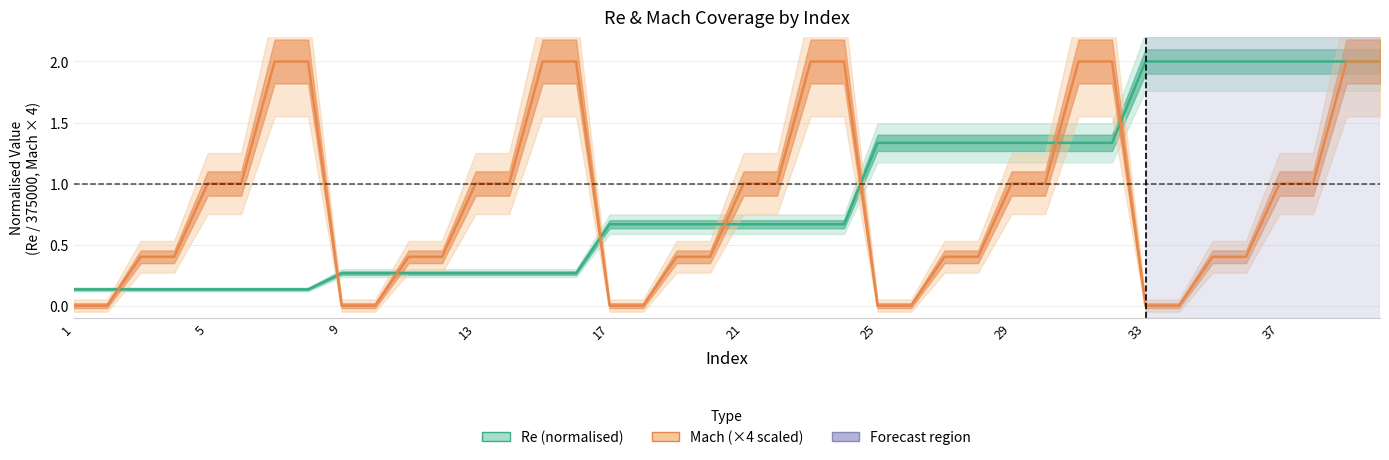

Is it true that Re (normalised) equals 0.1 at 5?

True